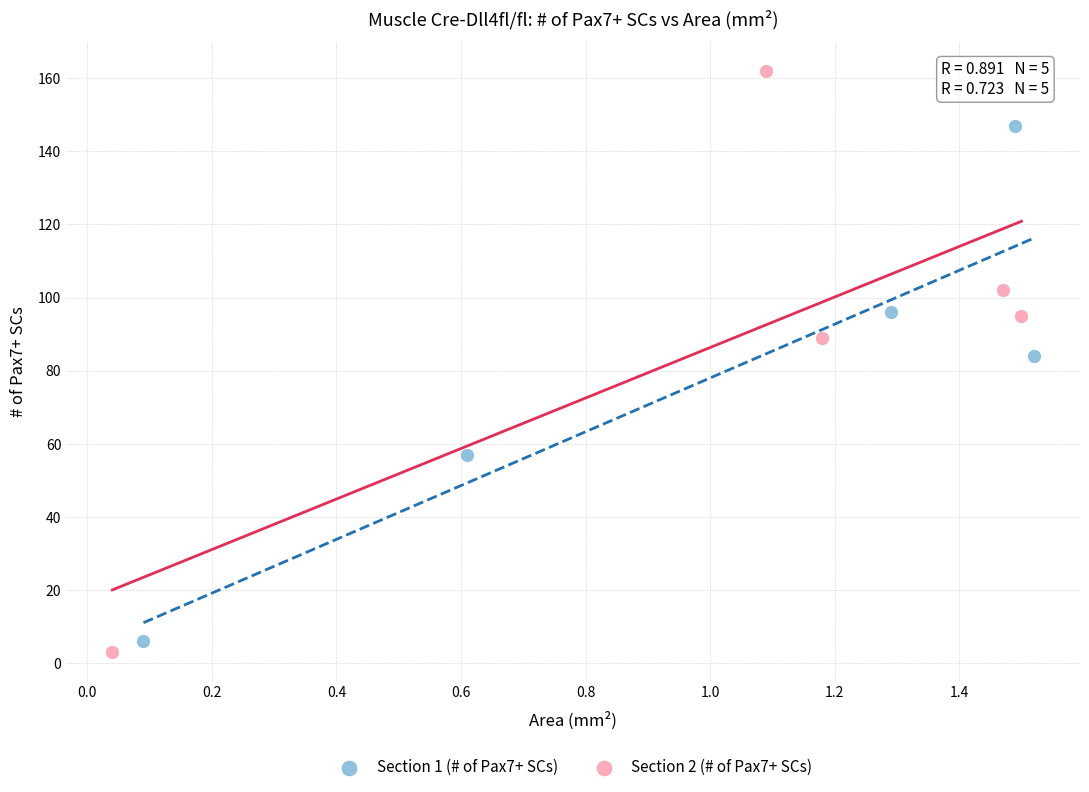

Which series contains the highest Y value?

Section 2 (# of Pax7+ SCs)